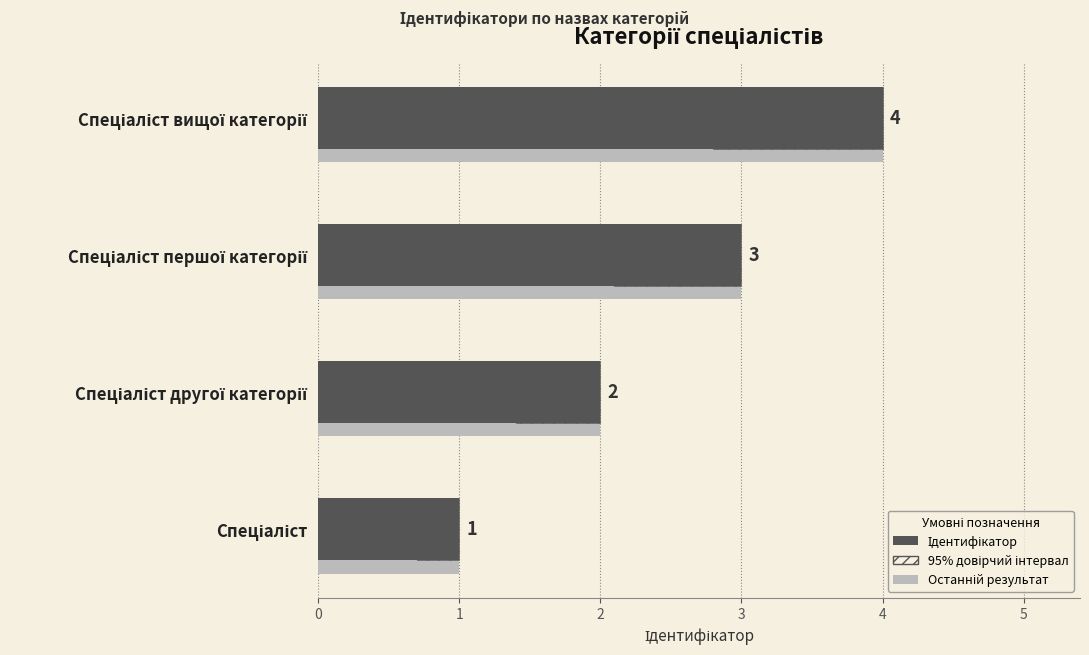

Count the number of categories in the chart.

4